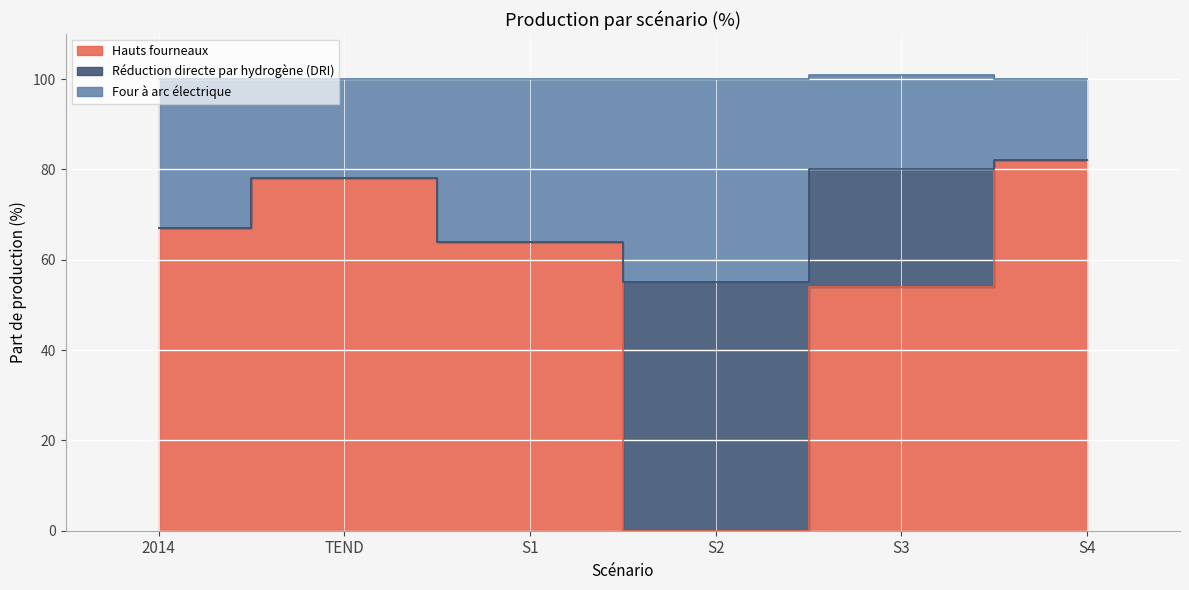

What is the maximum value shown in the chart?

82